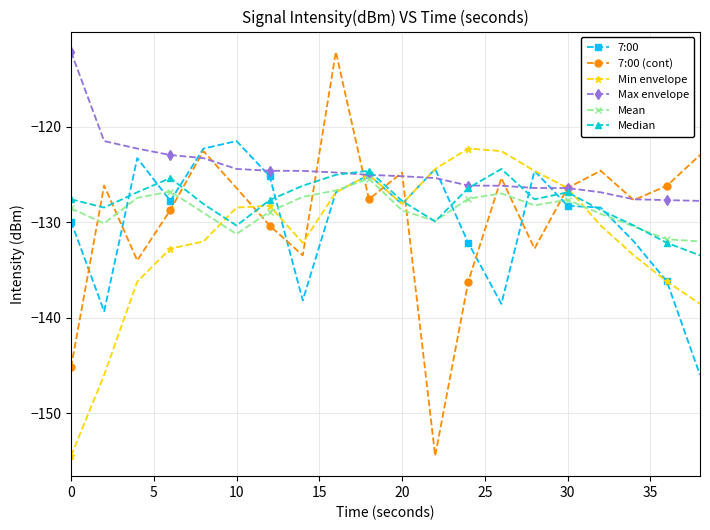

How many lines are shown in the chart?

6